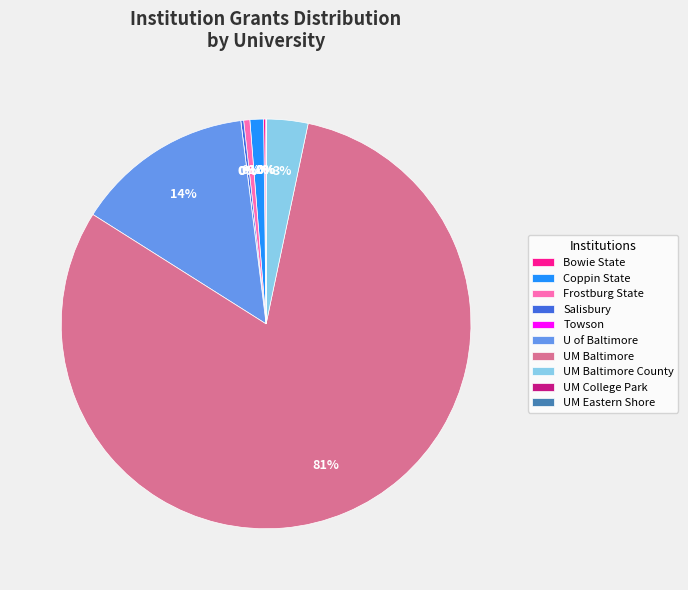

Is there any slice that represents more than half of the pie?

Yes